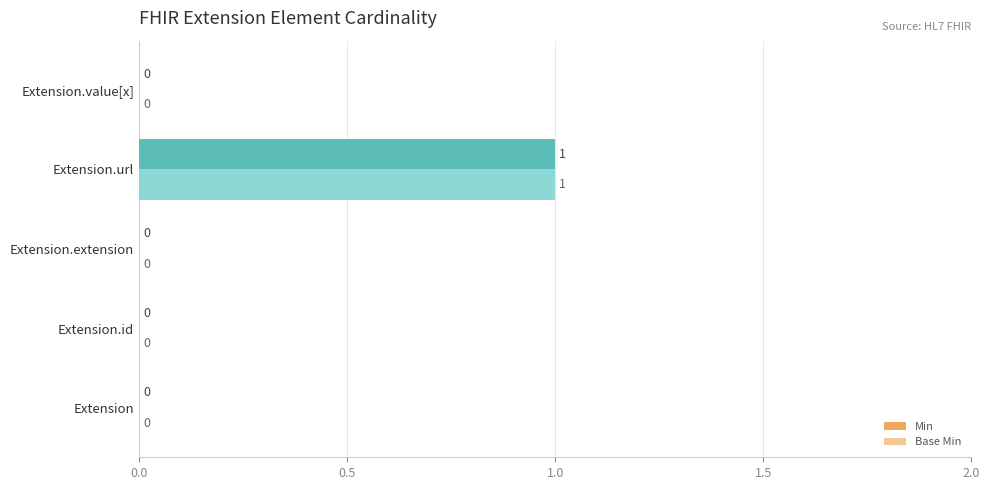

How many Base Min values are between 0 and 1?

5